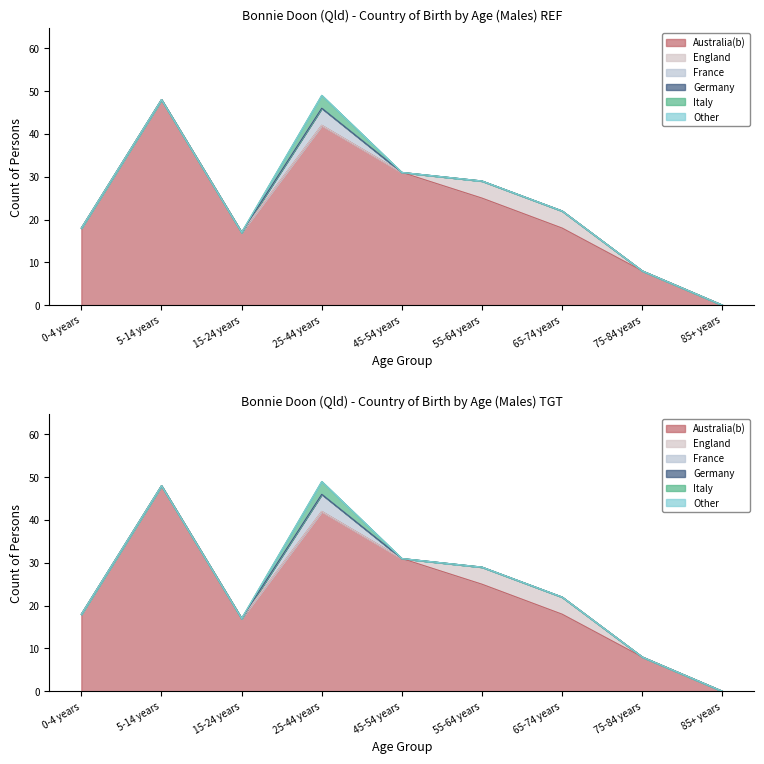

Reading left to right, transcribe all the data shown in this chart.

Australia(b): 0-4 years=18	5-14 years=48	15-24 years=17	25-44 years=42	45-54 years=31	55-64 years=25	65-74 years=18	75-84 years=8	85+ years=0
England: 0-4 years=0	5-14 years=0	15-24 years=0	25-44 years=0	45-54 years=0	55-64 years=4	65-74 years=4	75-84 years=0	85+ years=0
France: 0-4 years=0	5-14 years=0	15-24 years=0	25-44 years=4	45-54 years=0	55-64 years=0	65-74 years=0	75-84 years=0	85+ years=0
Germany: 0-4 years=0	5-14 years=0	15-24 years=0	25-44 years=0	45-54 years=0	55-64 years=0	65-74 years=0	75-84 years=0	85+ years=0
Italy: 0-4 years=0	5-14 years=0	15-24 years=0	25-44 years=3	45-54 years=0	55-64 years=0	65-74 years=0	75-84 years=0	85+ years=0
Other: 0-4 years=0	5-14 years=0	15-24 years=0	25-44 years=0	45-54 years=0	55-64 years=0	65-74 years=0	75-84 years=0	85+ years=0